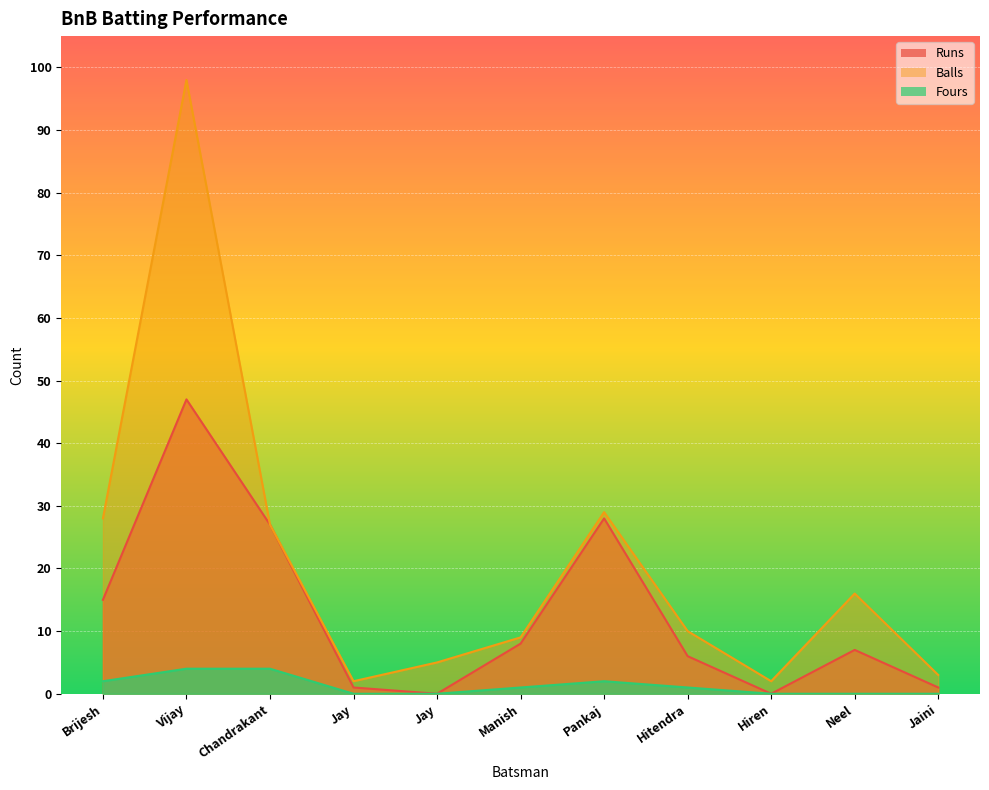

Rank the series by their average value, from lowest to highest.

Fours, Runs, Balls